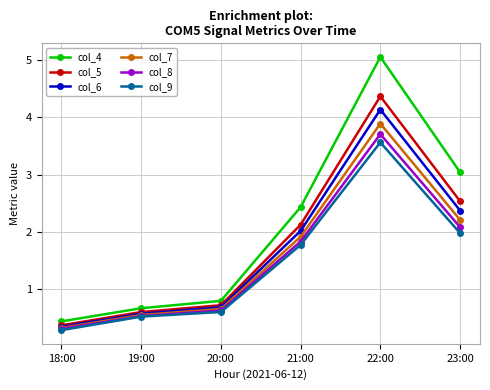

Reading left to right, extract all data points from this chart.

col_4: 0.4	0.7	0.8	2.4	5.1	3.0
col_5: 0.4	0.6	0.7	2.1	4.4	2.5
col_6: 0.3	0.6	0.7	2.0	4.1	2.4
col_7: 0.3	0.5	0.6	1.9	3.9	2.2
col_8: 0.3	0.5	0.6	1.8	3.7	2.1
col_9: 0.3	0.5	0.6	1.8	3.6	2.0